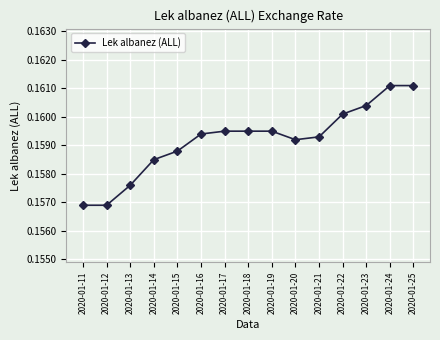

True or false: the data shows 0.3 at 2020-01-23.

False